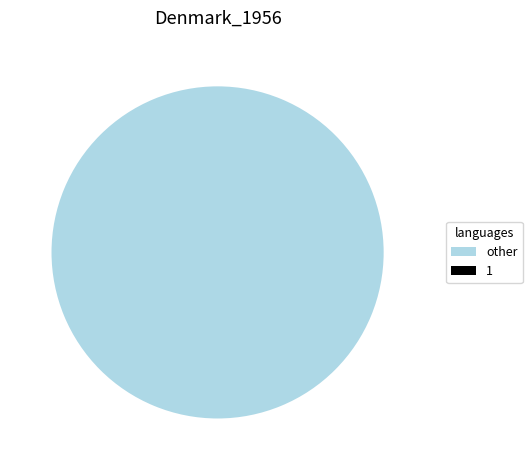

Does any single category account for the majority?

Yes